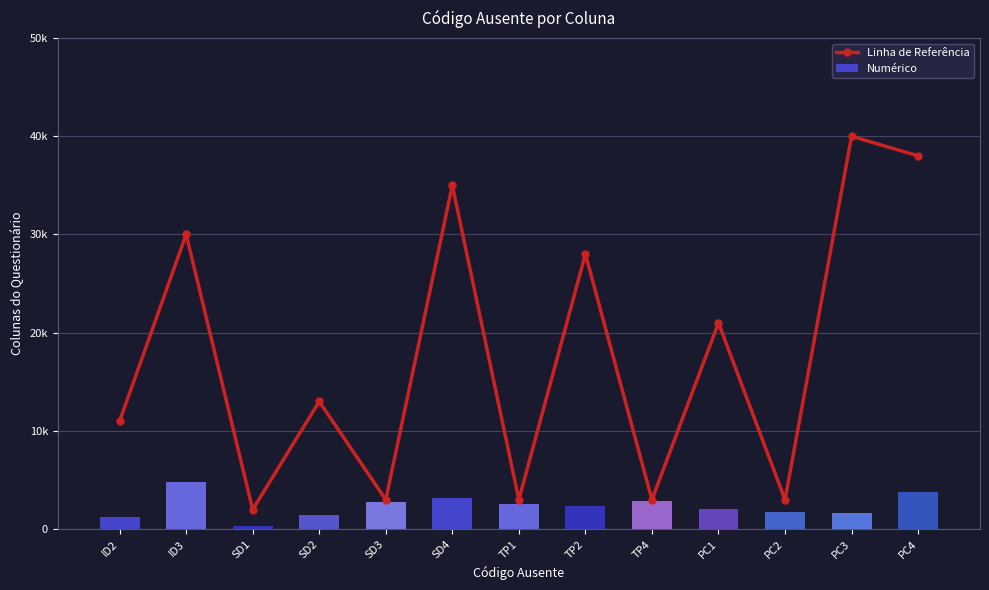

The Numérico series shows 3681 at TP1. True or false?

False